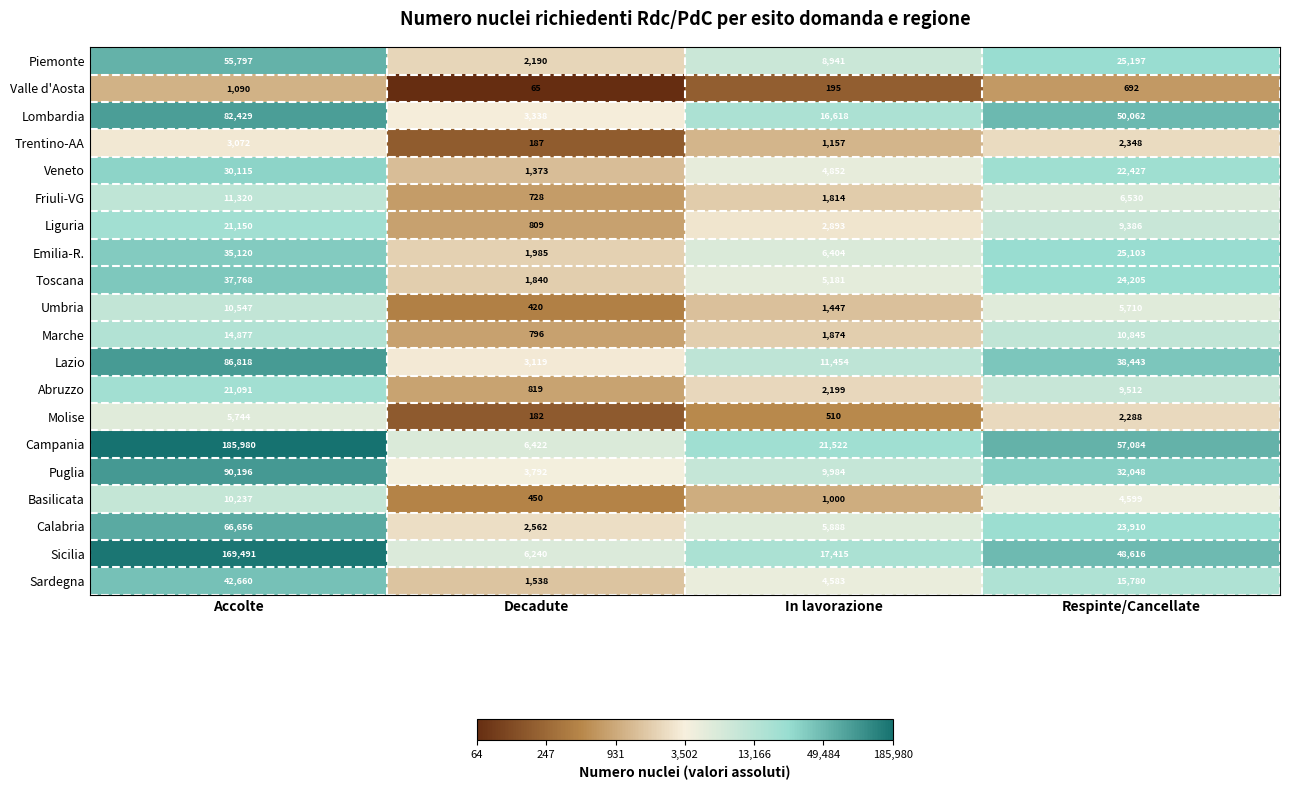

The Piemonte series shows 33598 at Accolte. True or false?

False